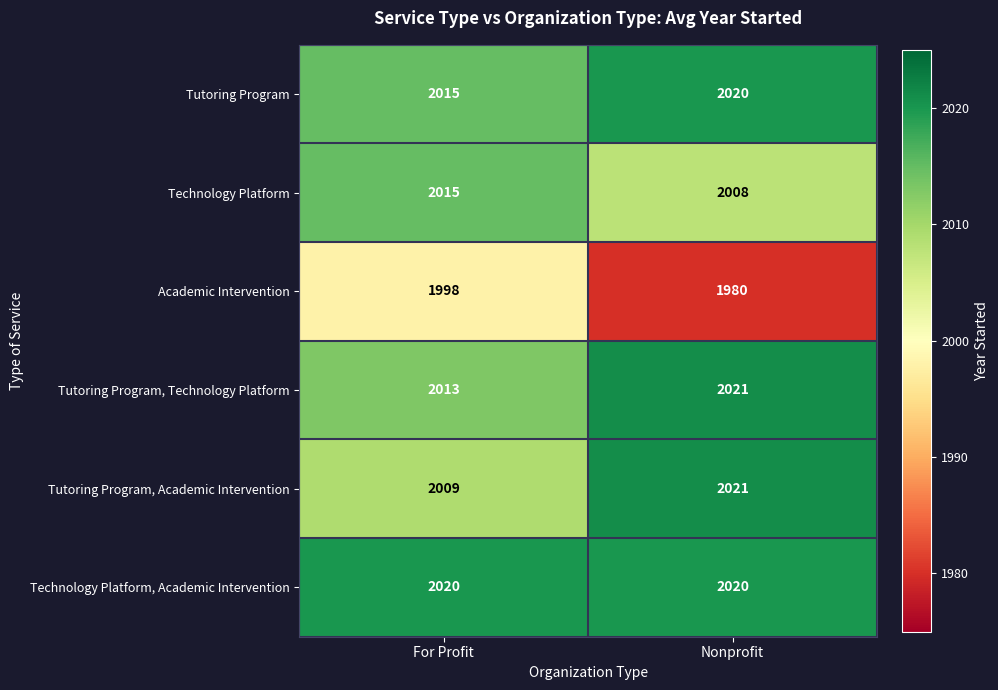

At which label is Technology Platform closest to 2011?

Nonprofit